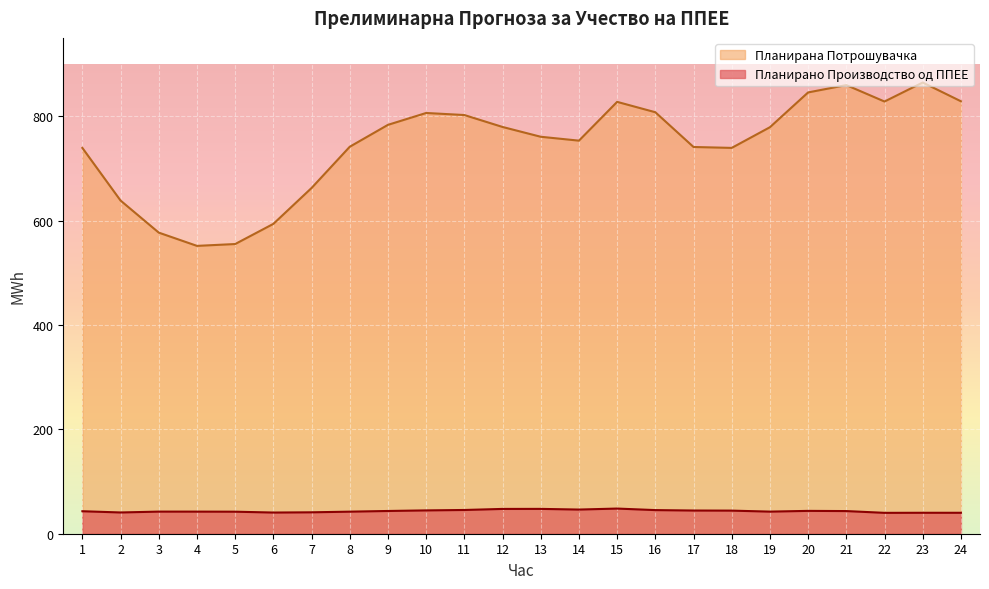

How many values in the Планирана Потрошувачка series are below 778?

12